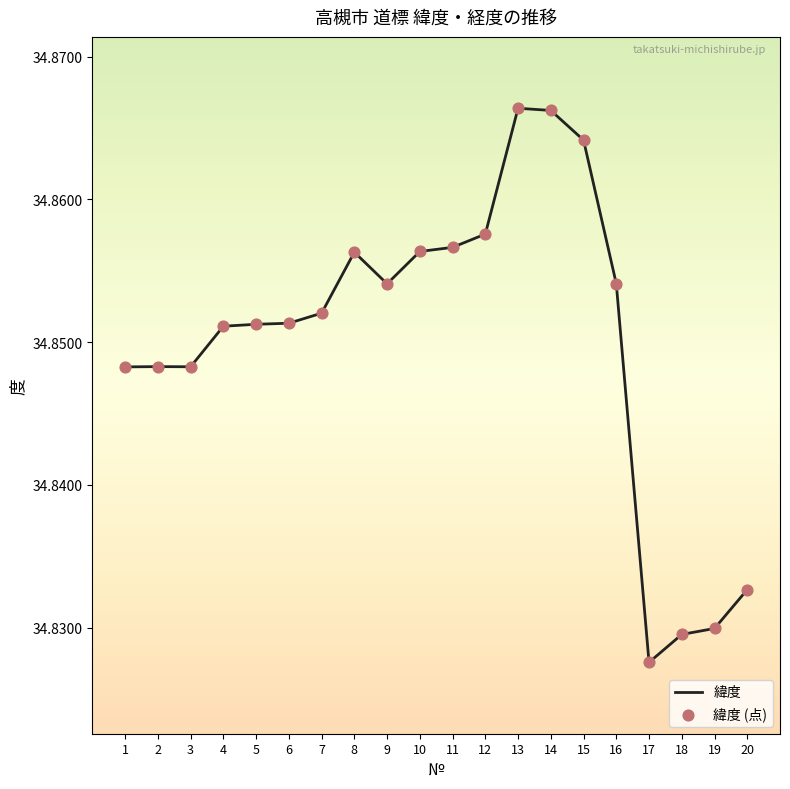

The chart shows a value of 19.4 at 11. True or false?

False